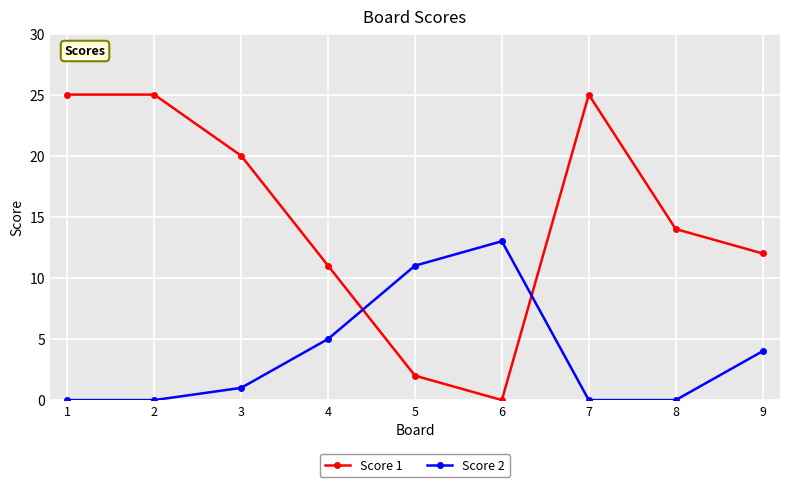

Between which two adjacent categories do Score 2 and Score 1 first intersect?

4 and 5